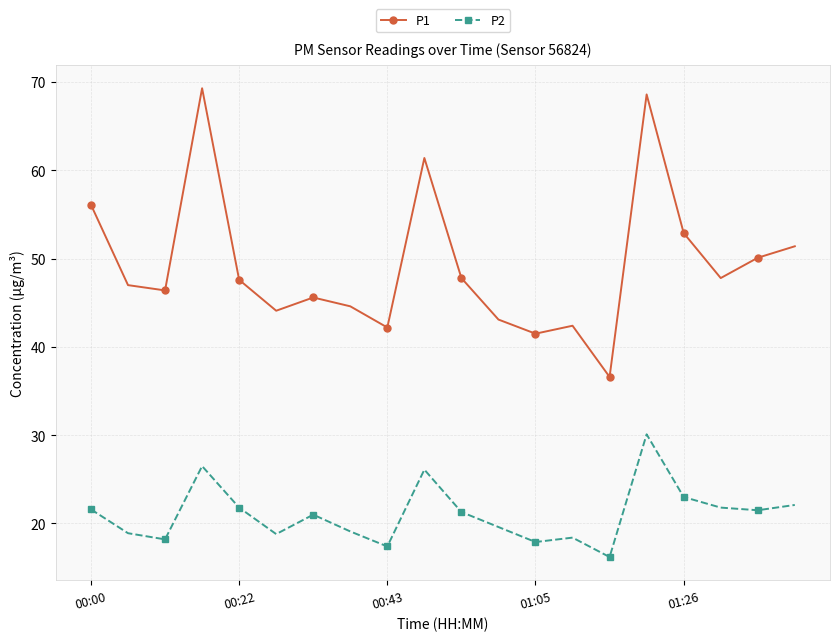

Does the chart have visible grid lines?

Yes